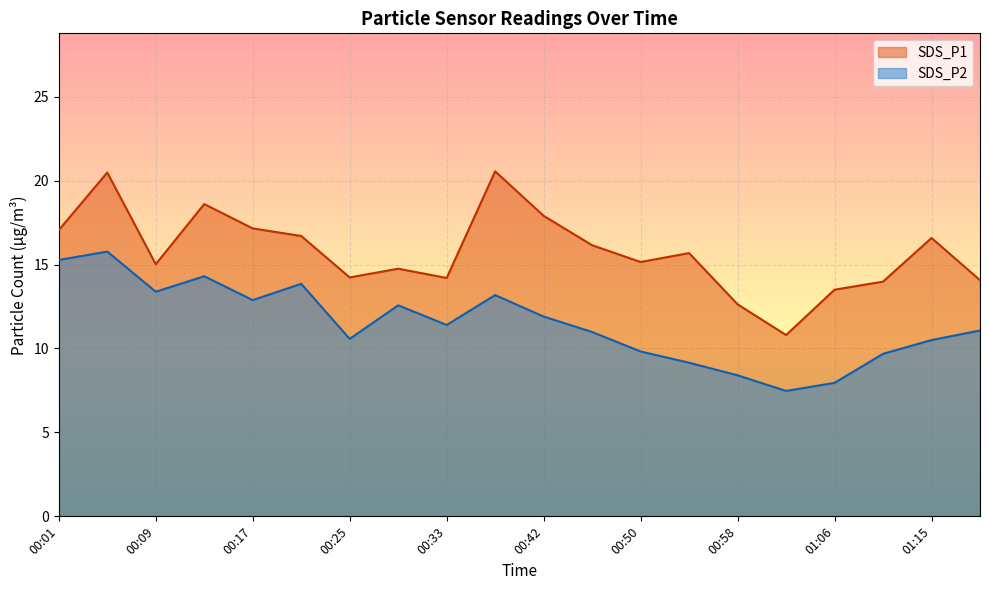

What is the value of the SDS_P2 point at the 18th from the left?

9.7